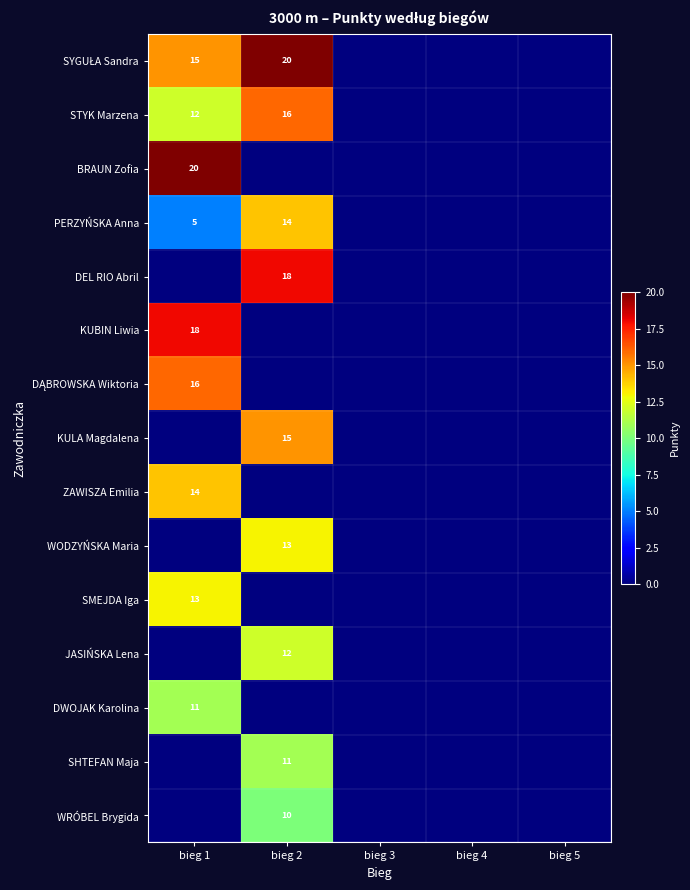

True or false: BRAUN Zofia has a value of 29 at bieg 1.

False